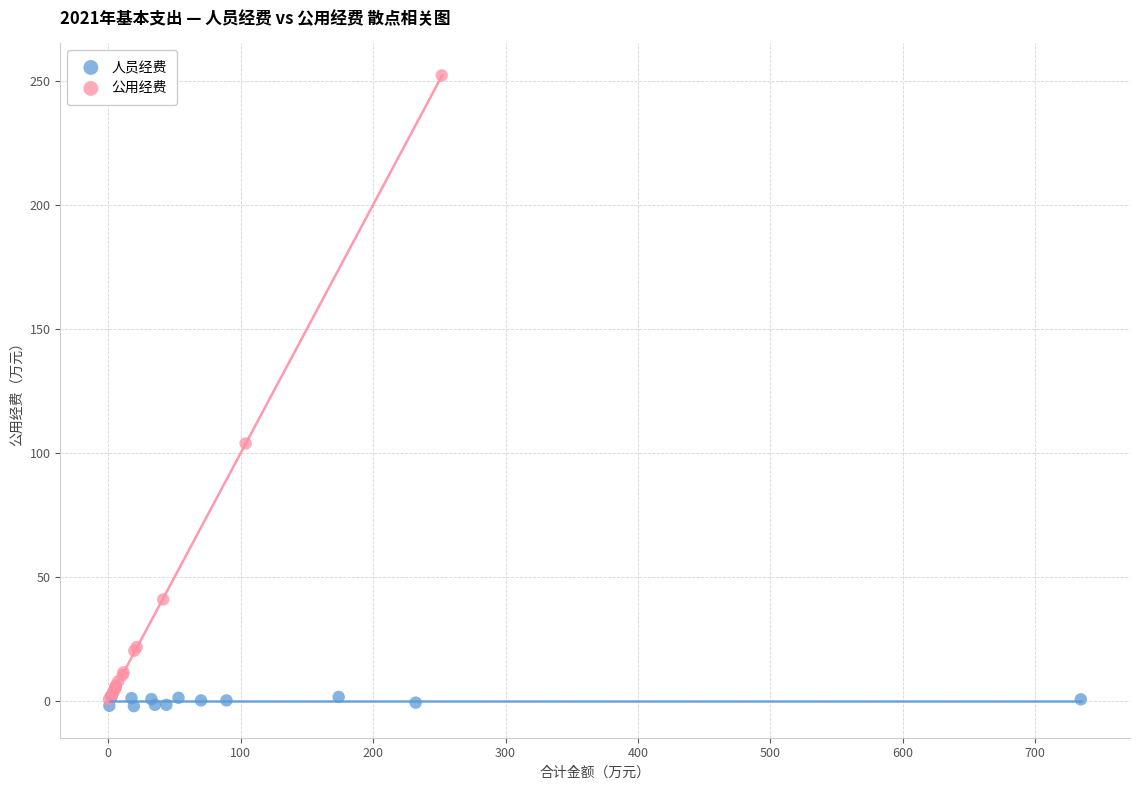

Which series reaches the maximum Y coordinate?

公用经费